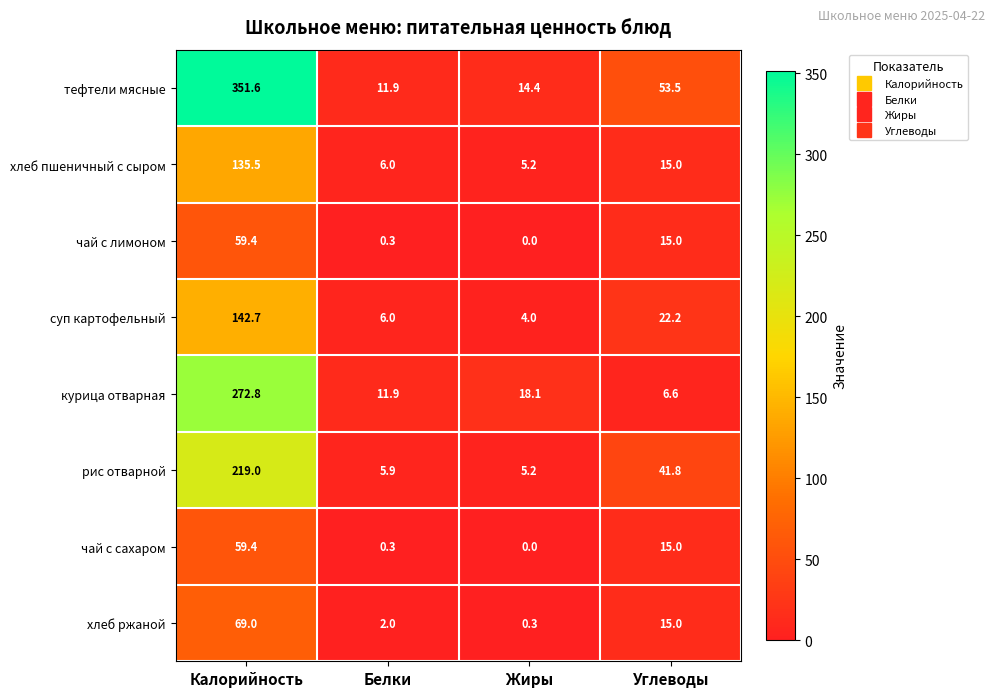

What is the average value of the хлеб ржаной series?

21.6